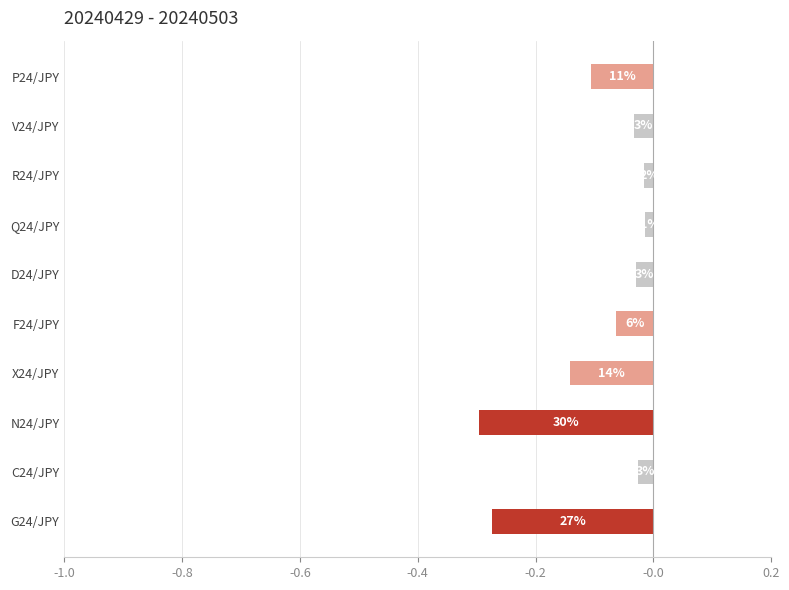

How many bars are there in total?

10